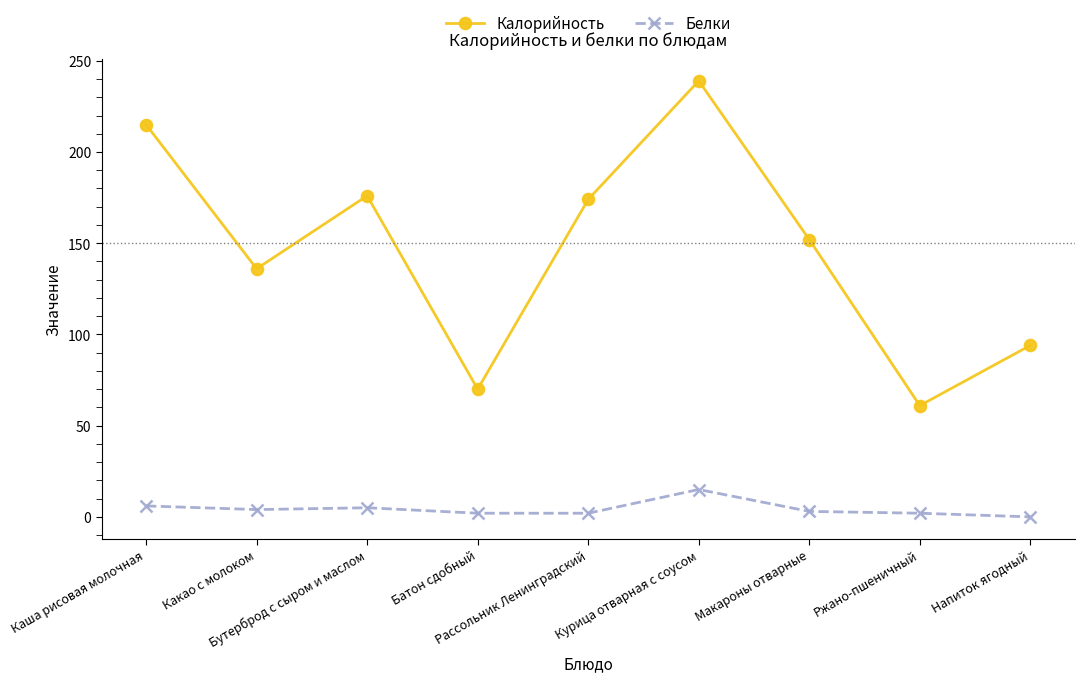

Which series has the largest range (max minus min)?

Калорийность